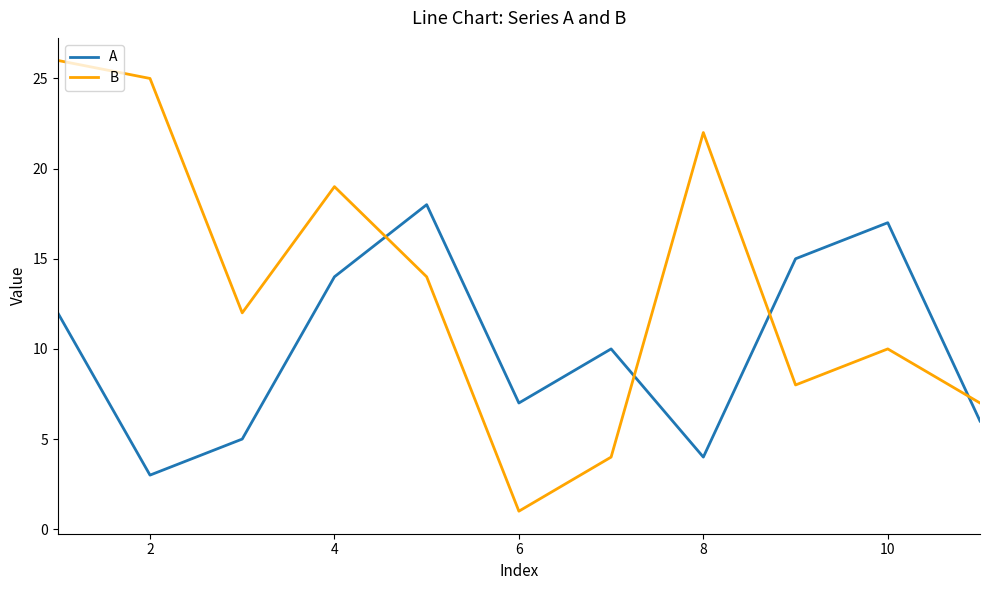

What is the highest value of the A series?

18